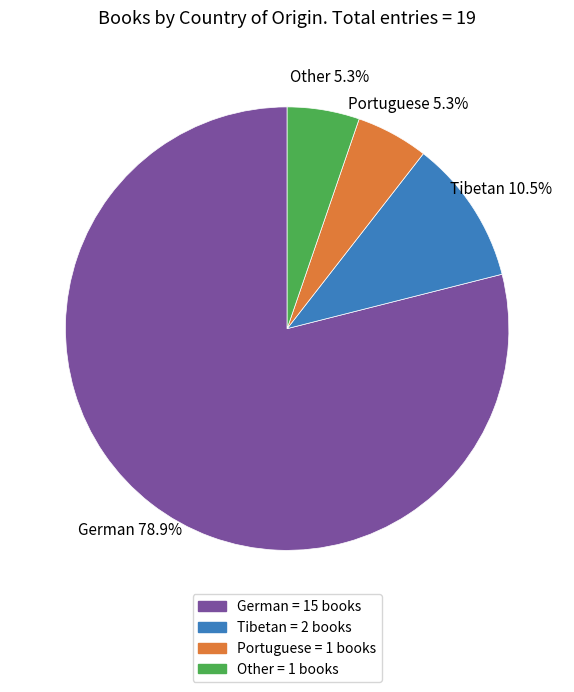

Which has a higher value, Tibetan or German?

German